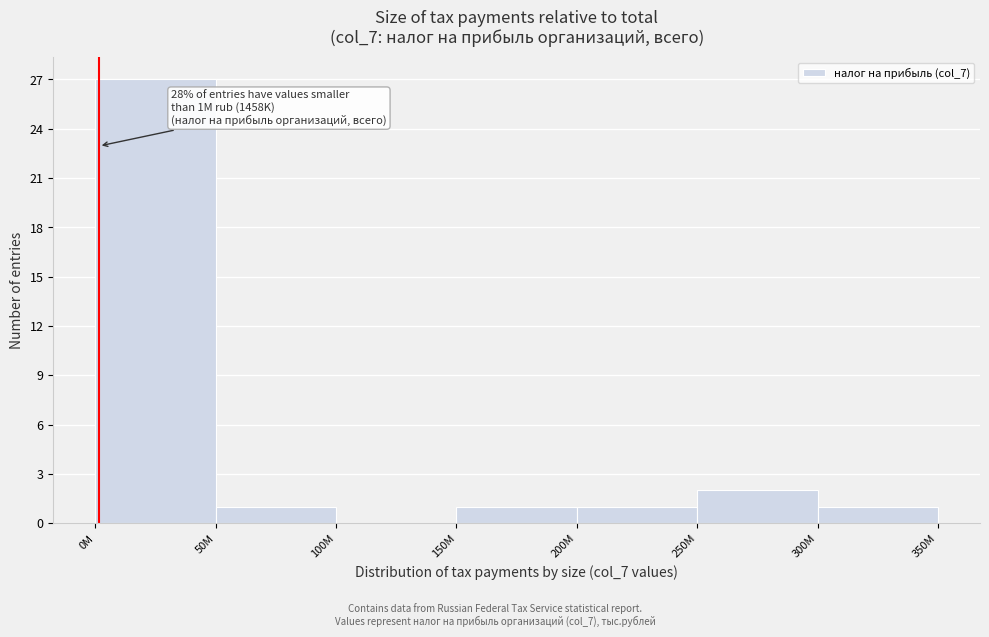

Reading right to left, transcribe all the data shown in this chart.

300M=1	250M=2	200M=1	150M=1	100M=0	50M=1	0M=27